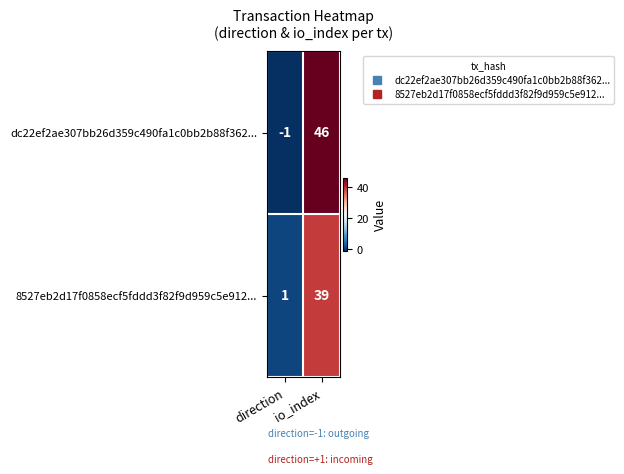

Which series has the widest spread of values?

dc22ef2ae307bb26d359c490fa1c0bb2b88f362...